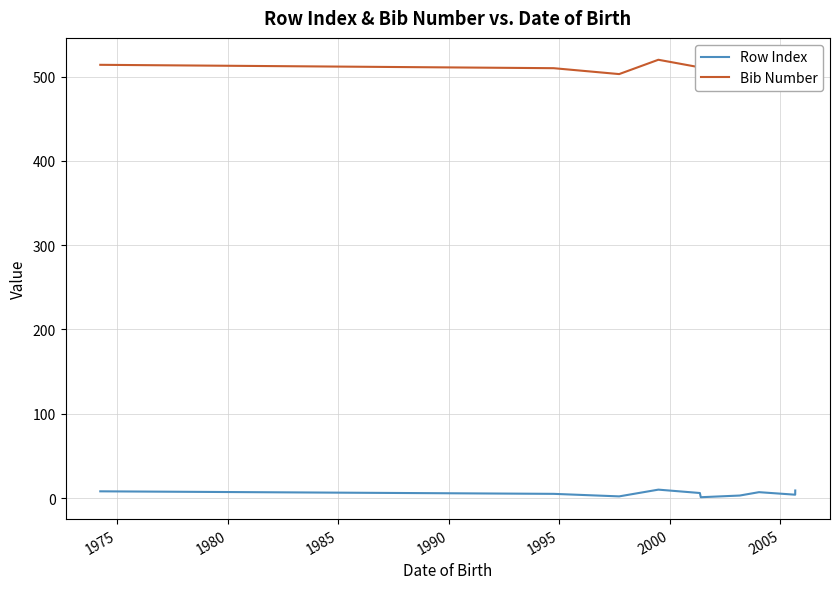

Rank the series by their average value, from highest to lowest.

Bib Number, Row Index